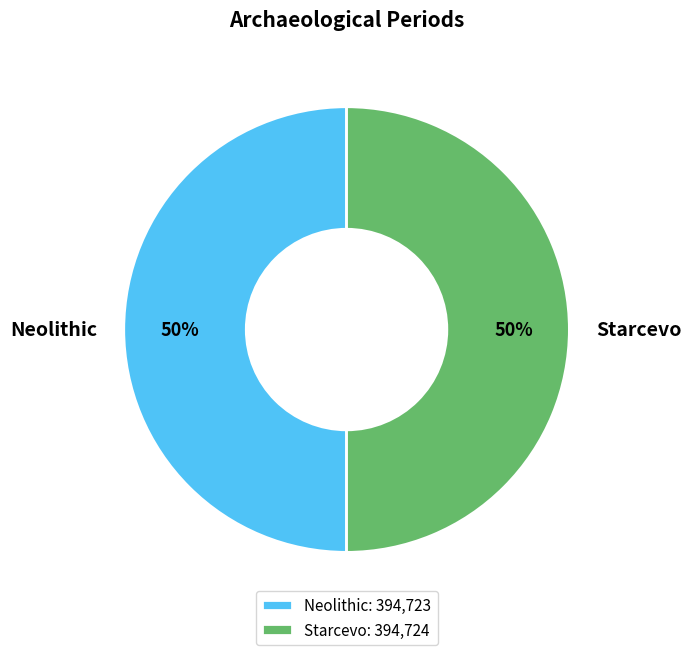

Is the sum of Neolithic and Starcevo greater than half?

Yes